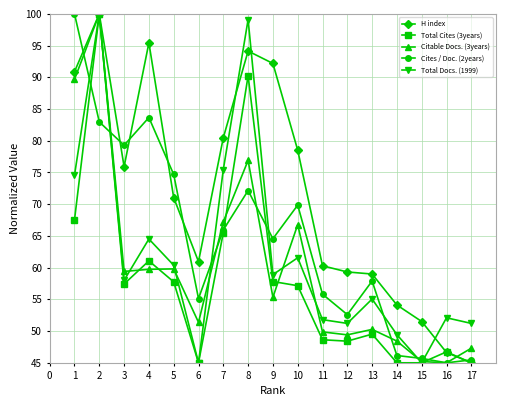

True or false: H index has a value of 95.4 at 4.

True